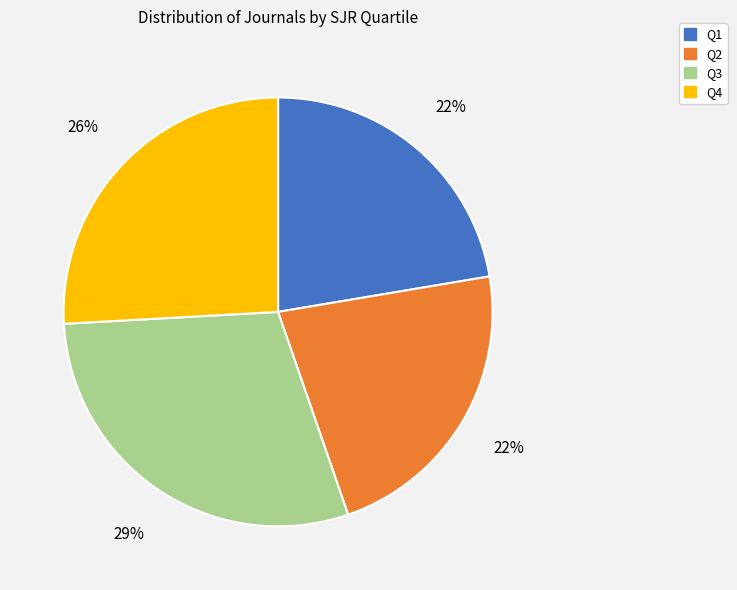

True or false: Q1 accounts for 13% of the total.

False